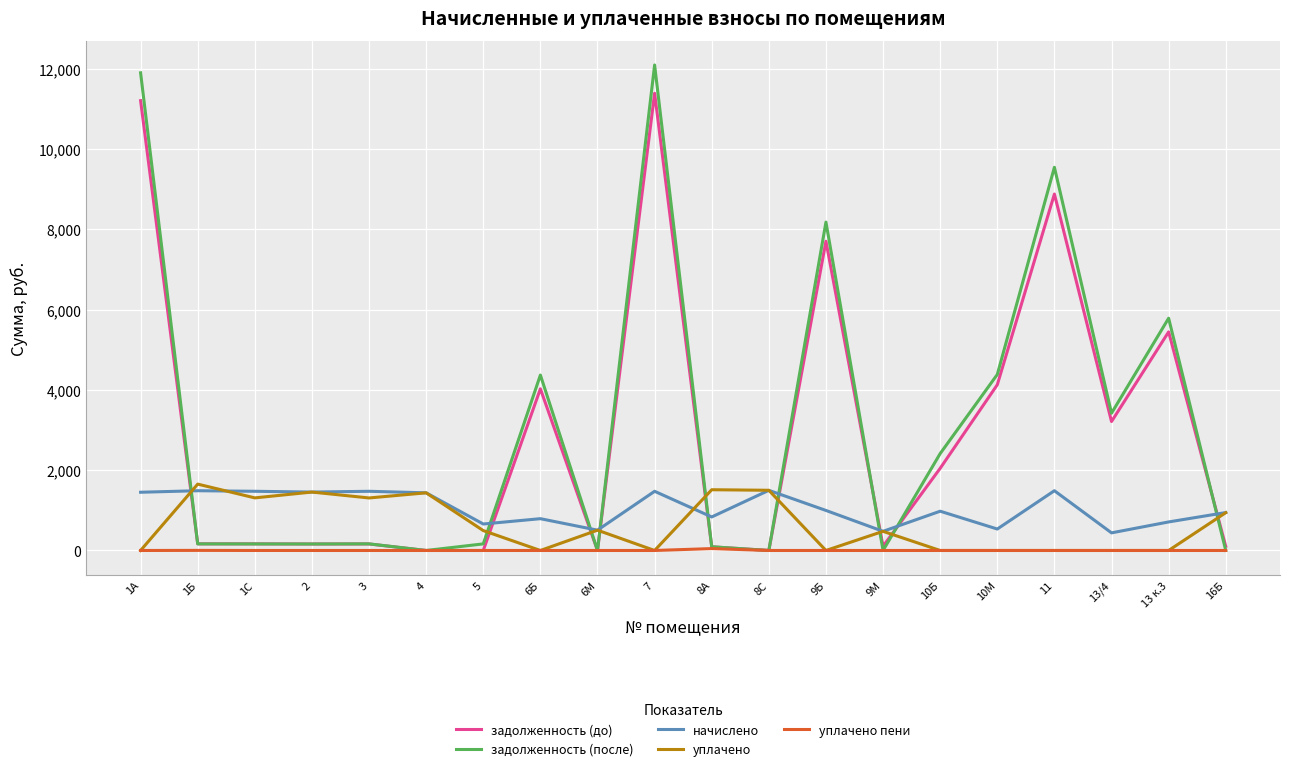

Is this an area chart (filled region under the line)?

No